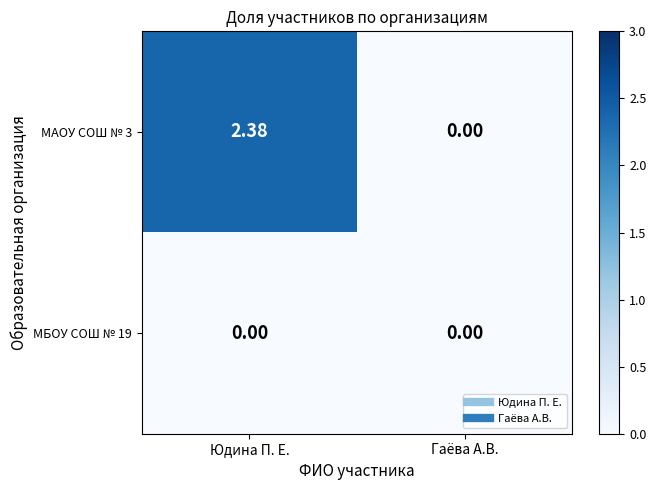

List the labels in order of МАОУ СОШ № 3 value, smallest first.

Гаёва А.В., Юдина П. Е.